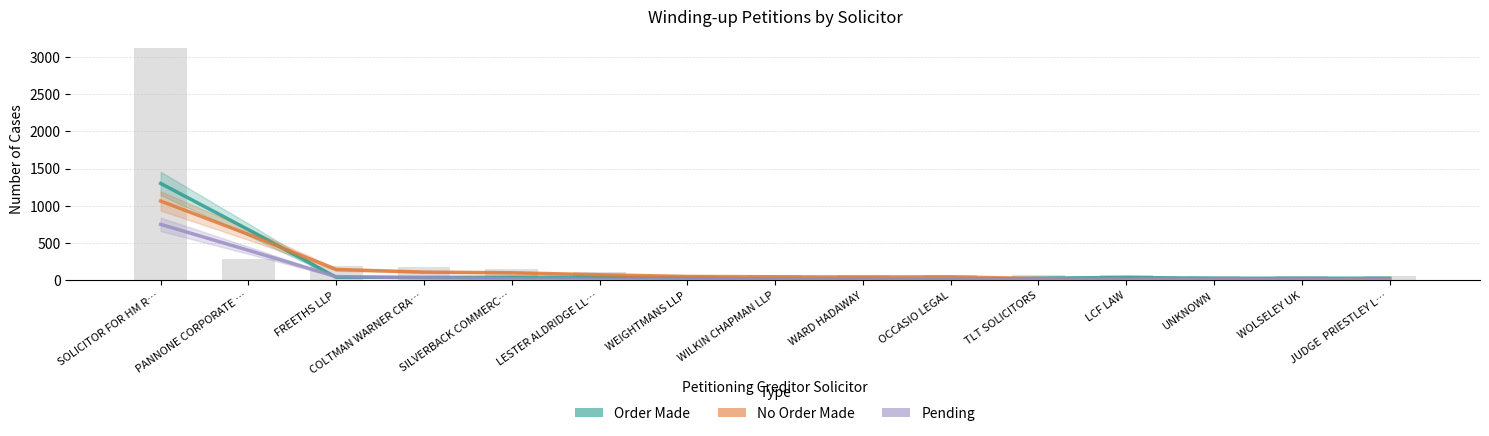

How many distinct data groups are displayed?

3